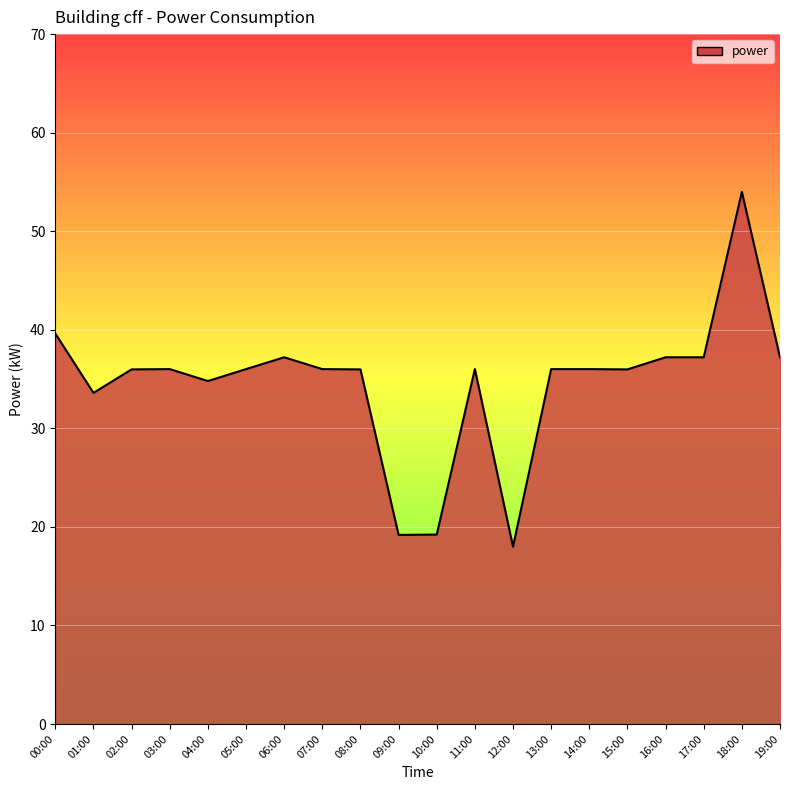

What is the difference between the second highest and minimum values?

21.6